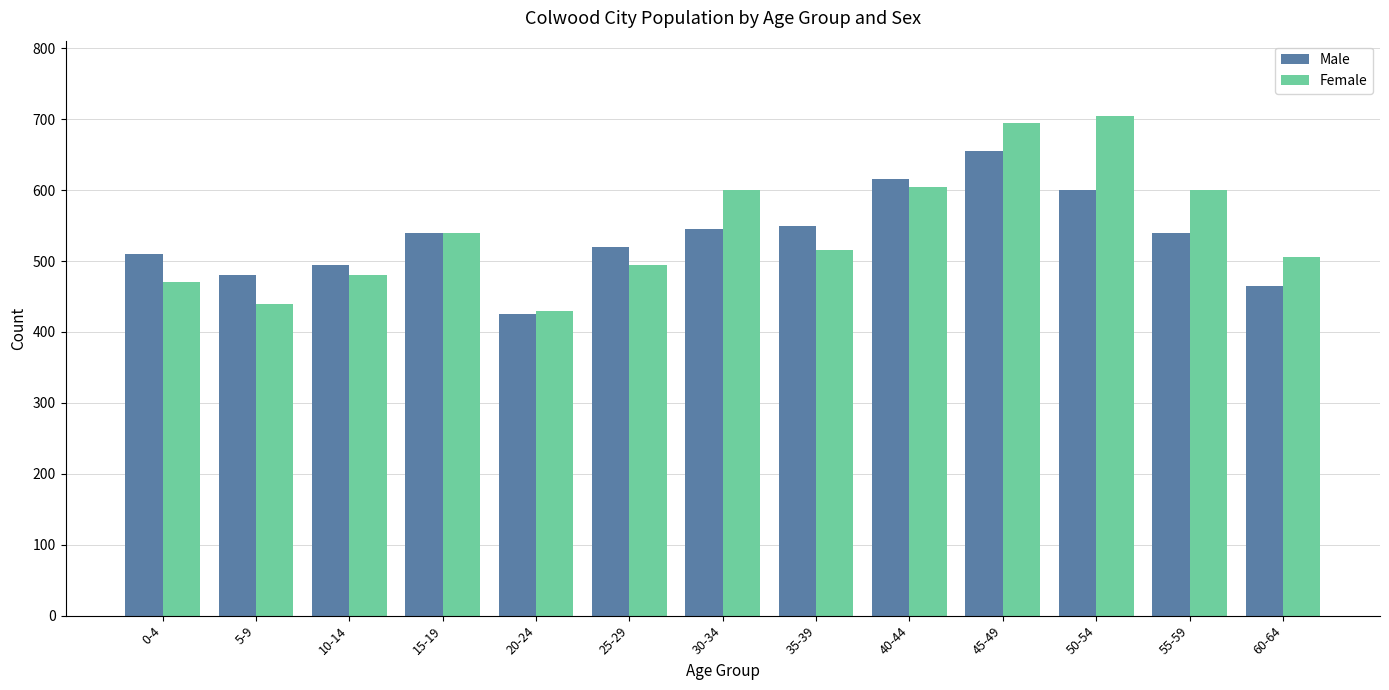

At which label does Female reach its minimum?

20-24